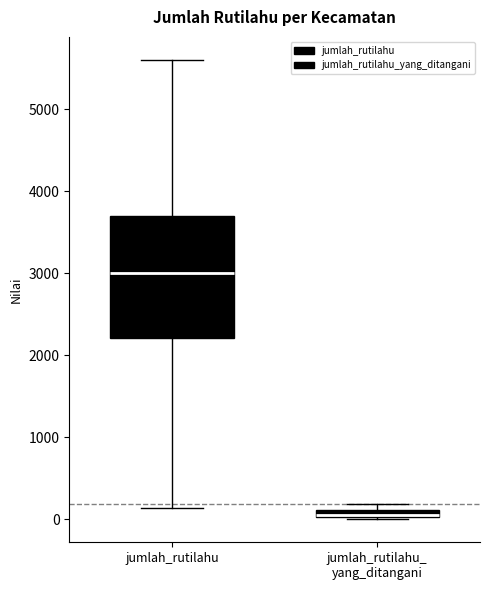

Which box has the lowest median line?

jumlah_rutilahu_ yang_ditangani